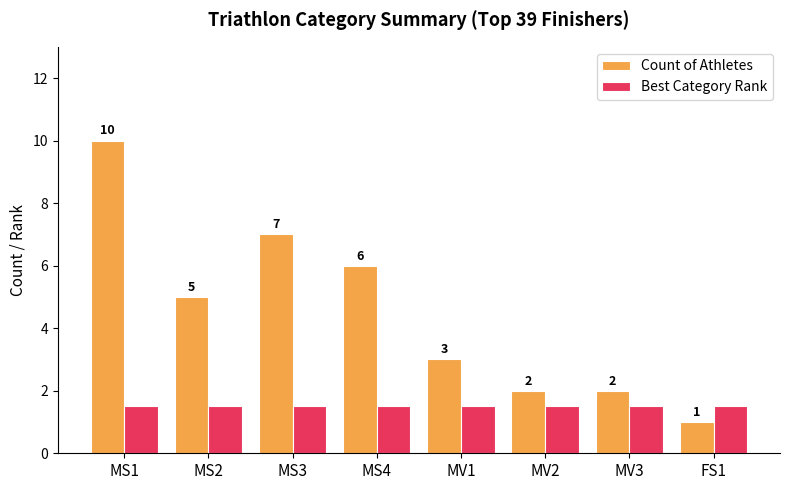

The value of Best Category Rank at MS2 is 0.8. True or false?

False